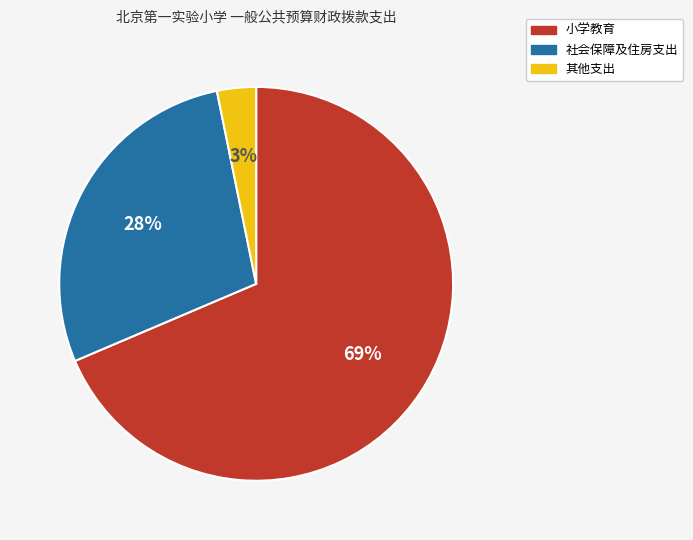

Is there a majority slice in this chart?

Yes